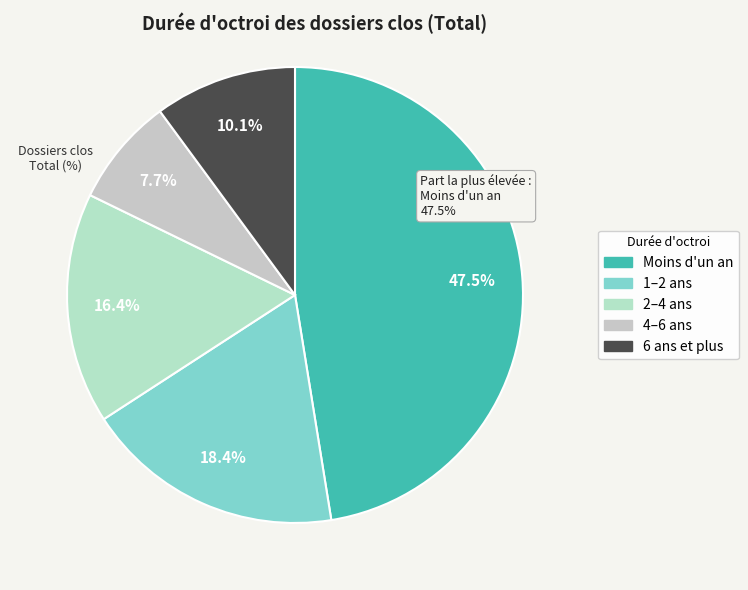

To the nearest percent, what portion does 2–4 ans represent?

16%